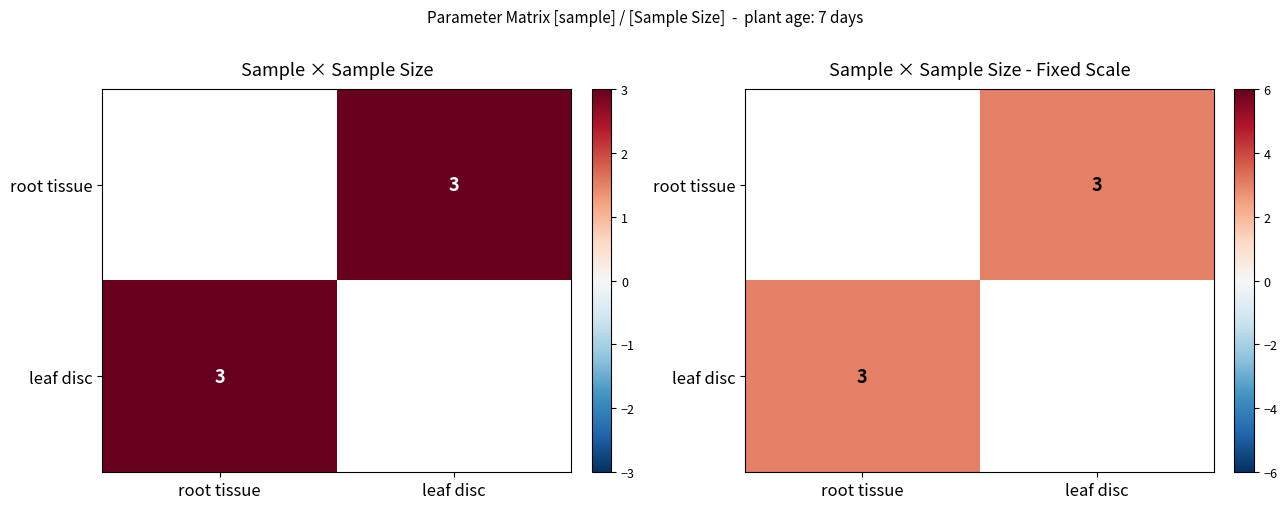

Which category has the lowest value across all series?

leaf disc